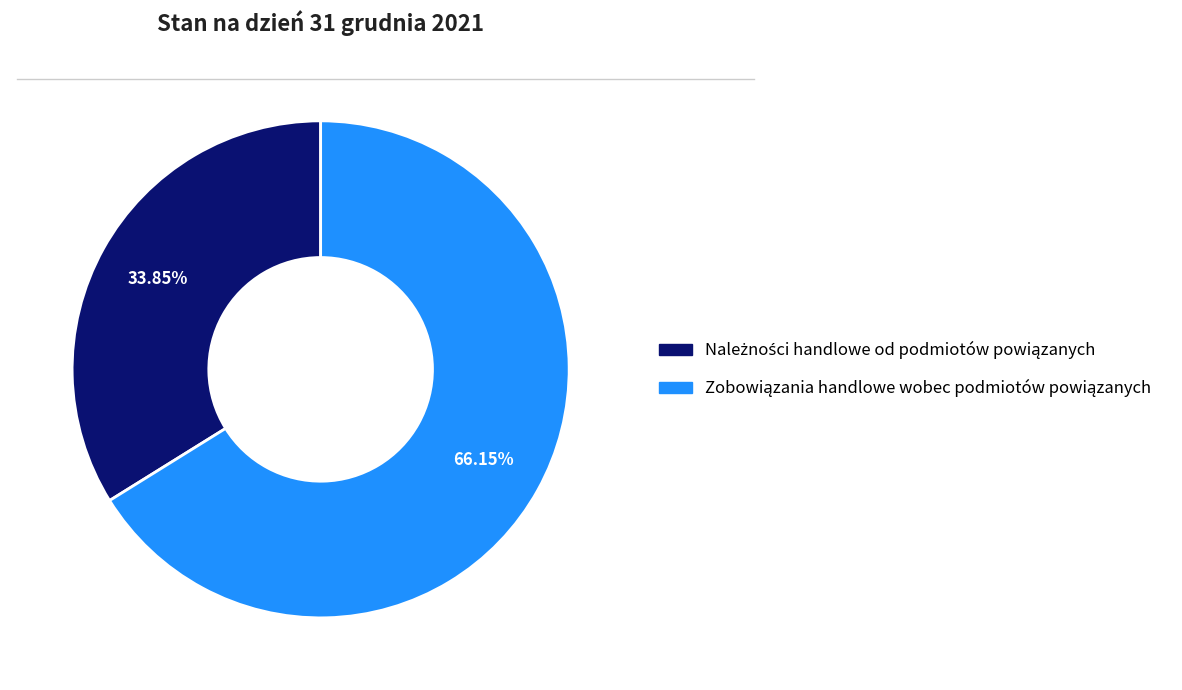

Does any single category account for the majority?

Yes